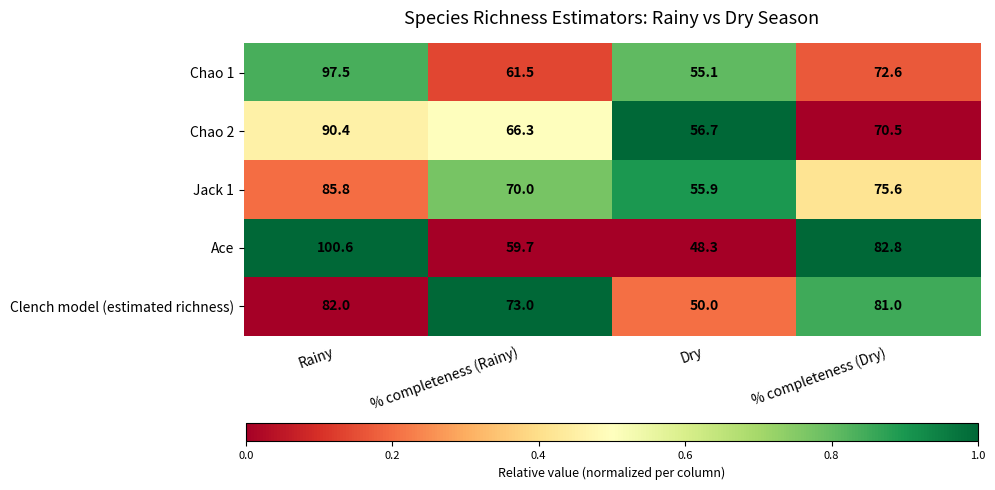

What is the average value of the Clench model (estimated richness) series?

71.5